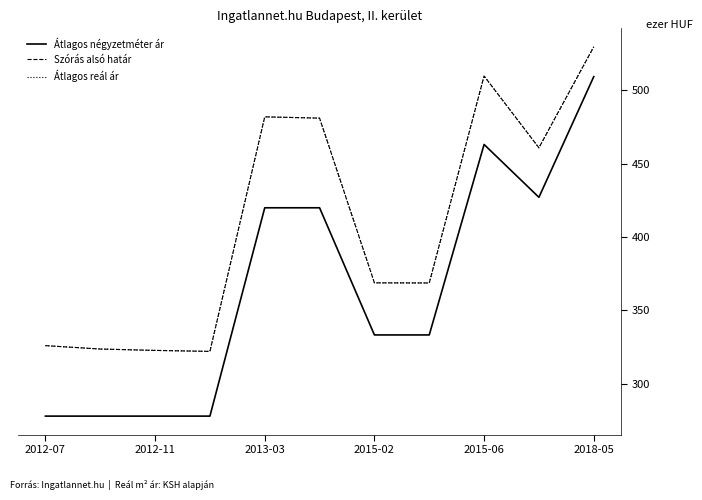

What is the minimum value shown in the chart?

278.0